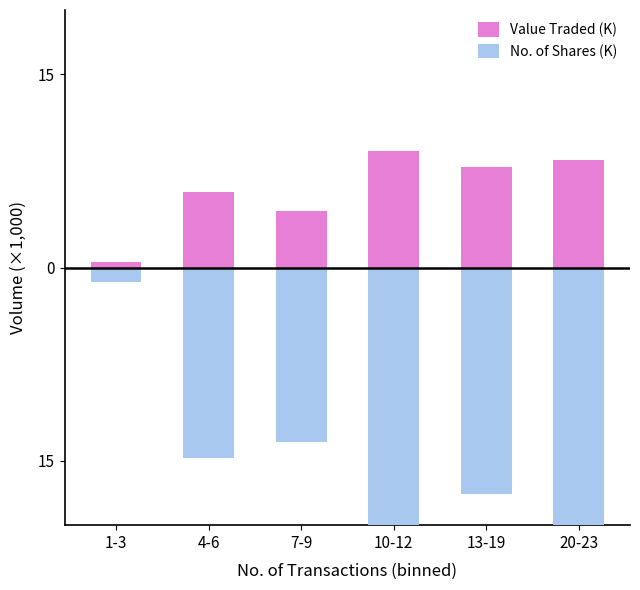

What is the label of the 6th bar from the left?

20-23